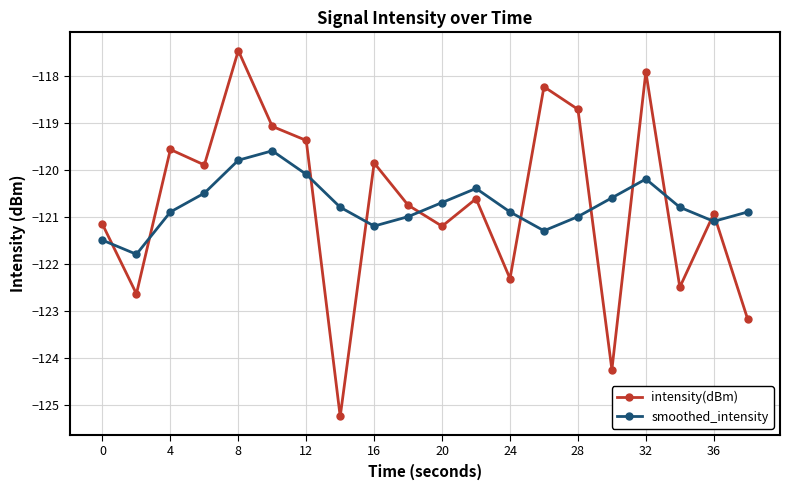

What are all the series names shown in the legend?

intensity(dBm), smoothed_intensity